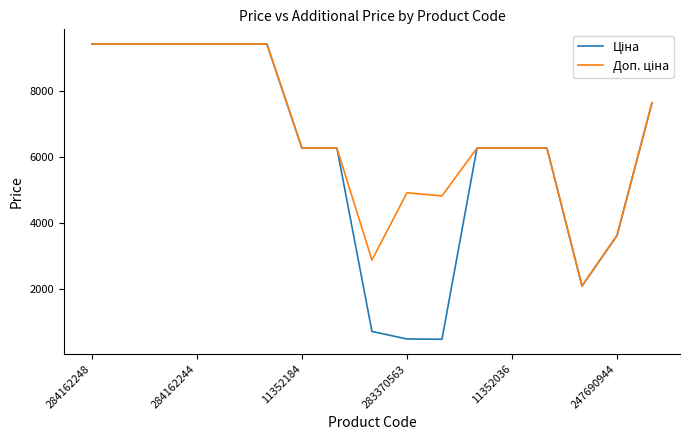

What is the maximum value shown in the chart?

9416.9